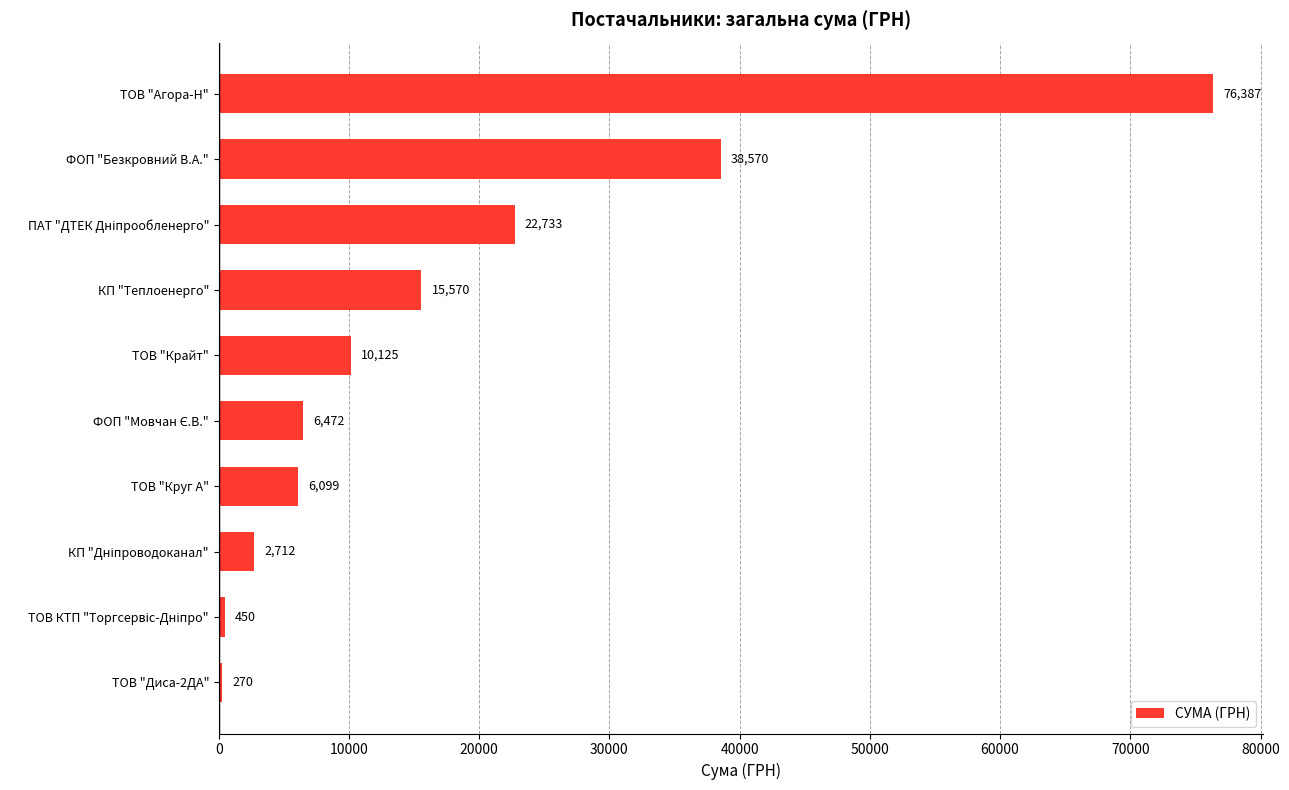

Is it true that the value at КП "Теплоенерго" is 15570.0?

True